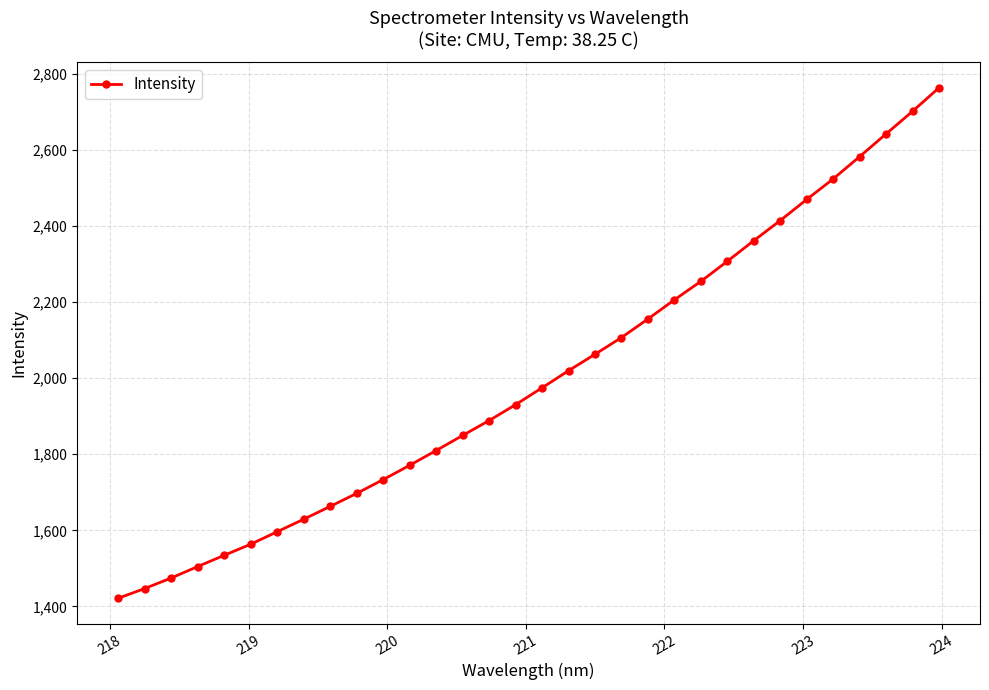

How many distinct data groups are displayed?

1